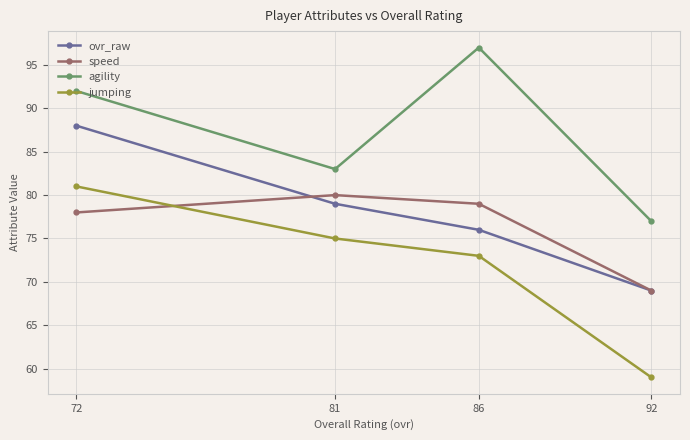

What is the value of the agility point at the 3rd from the left?

97